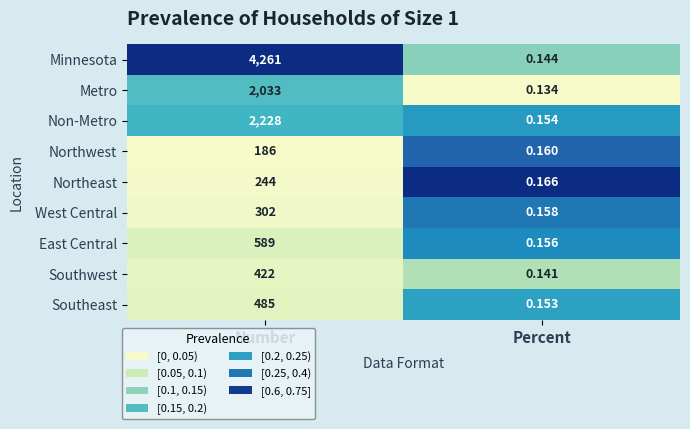

List the series in order of their peak value, highest first.

Minnesota, Non-Metro, Metro, East Central, Southeast, Southwest, West Central, Northeast, Northwest